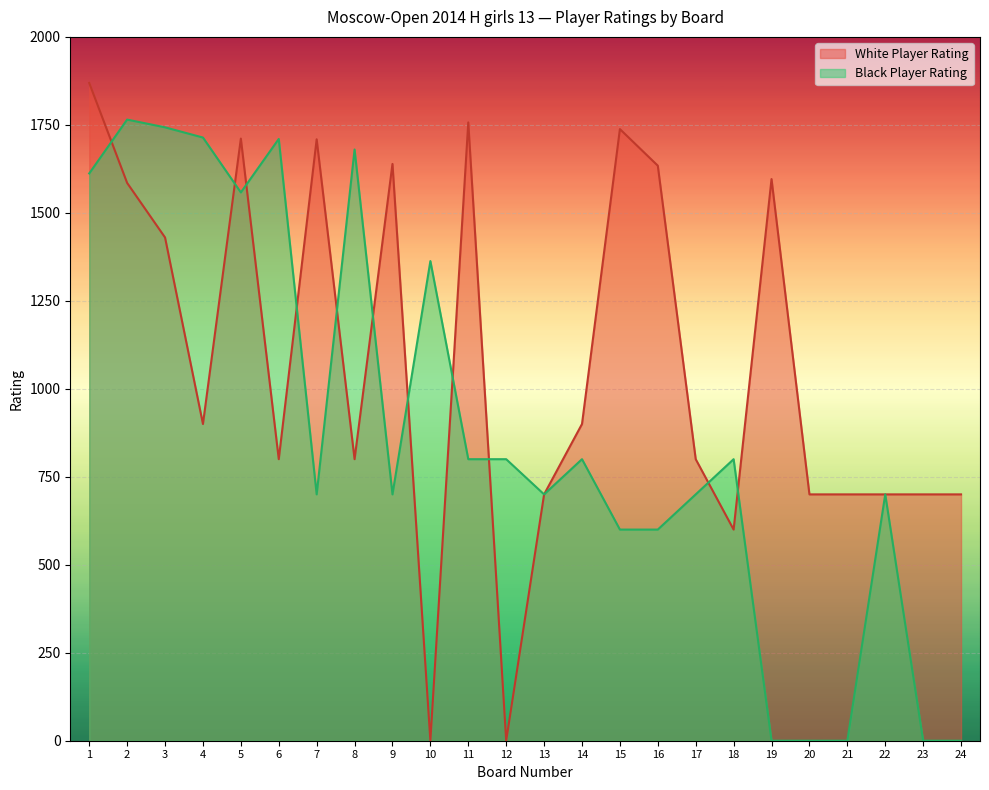

What is the sum of all White Player Rating values?

25668